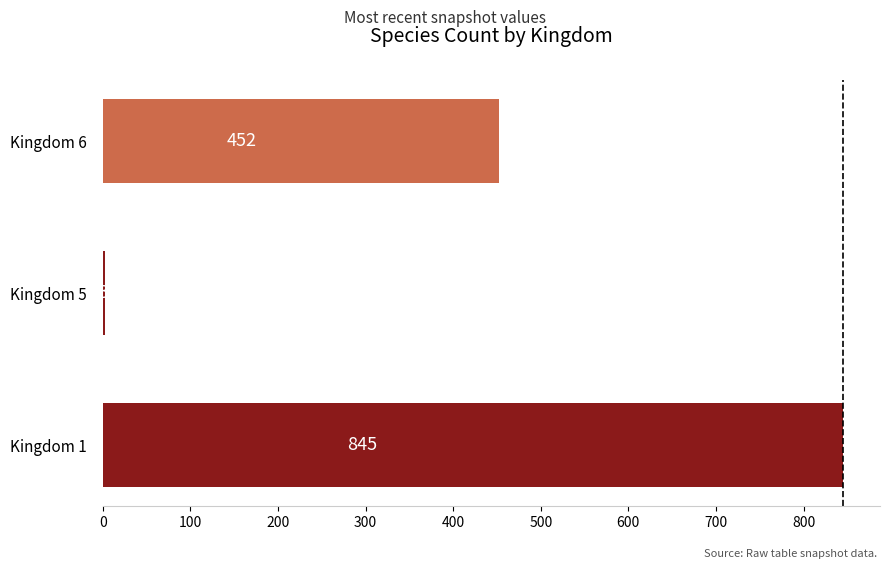

What is the change in value from Kingdom 5 to Kingdom 6?

+449